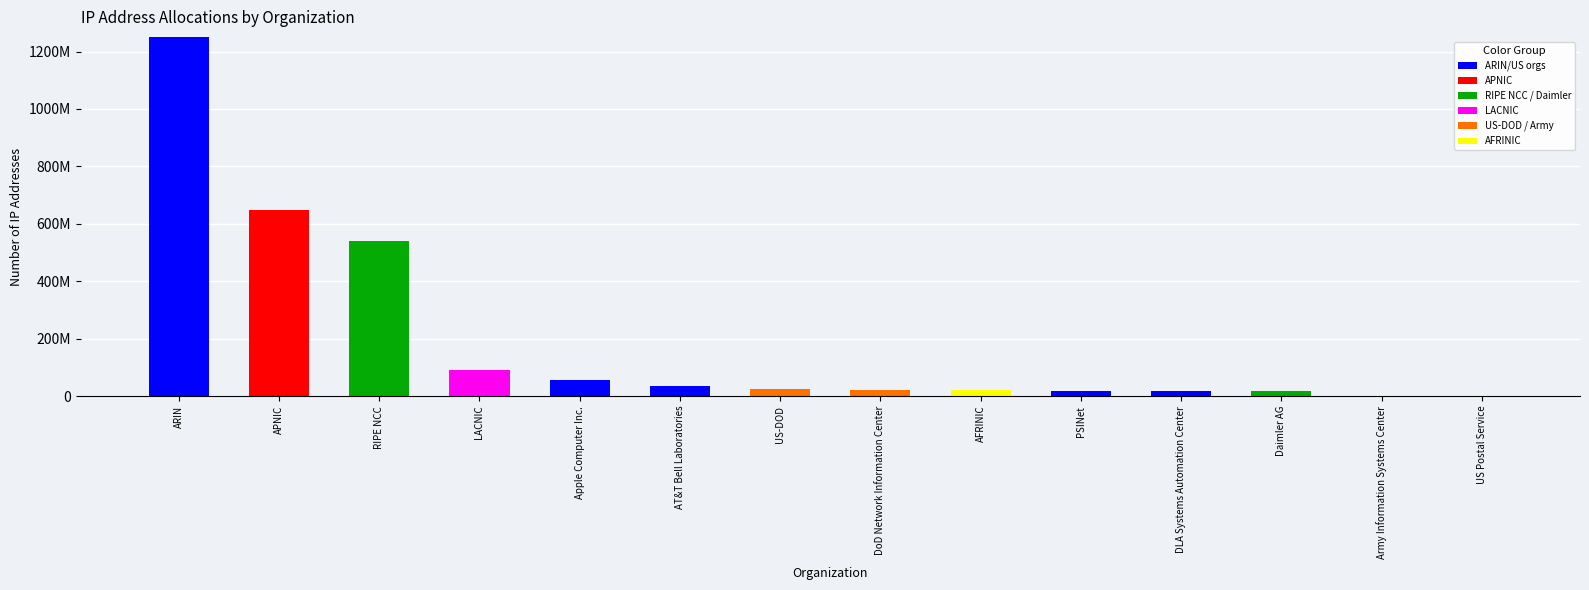

Are the bars horizontal?

No